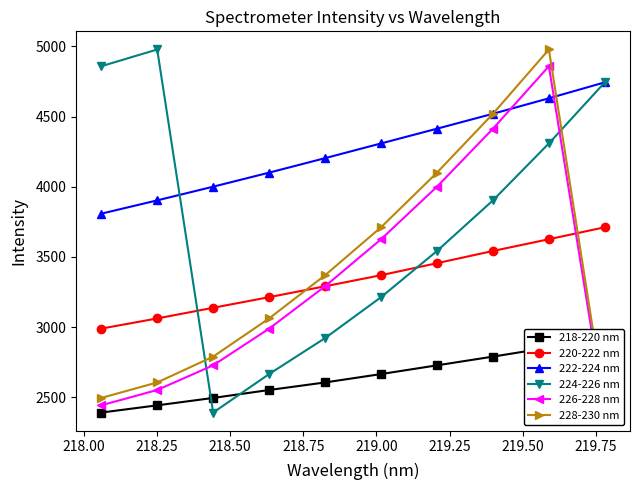

True or false: 228-230 nm has more than 1 points higher than both neighbors.

False